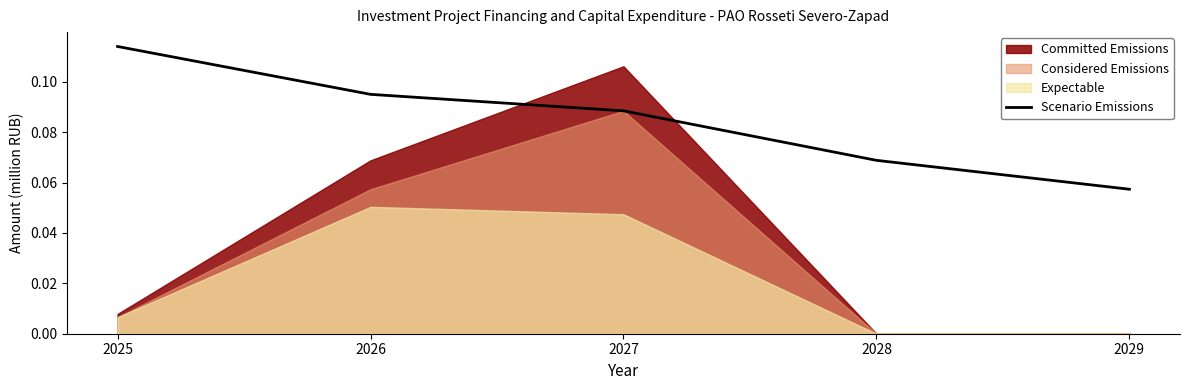

Is it true that the value at 2029 is 0.1?

True